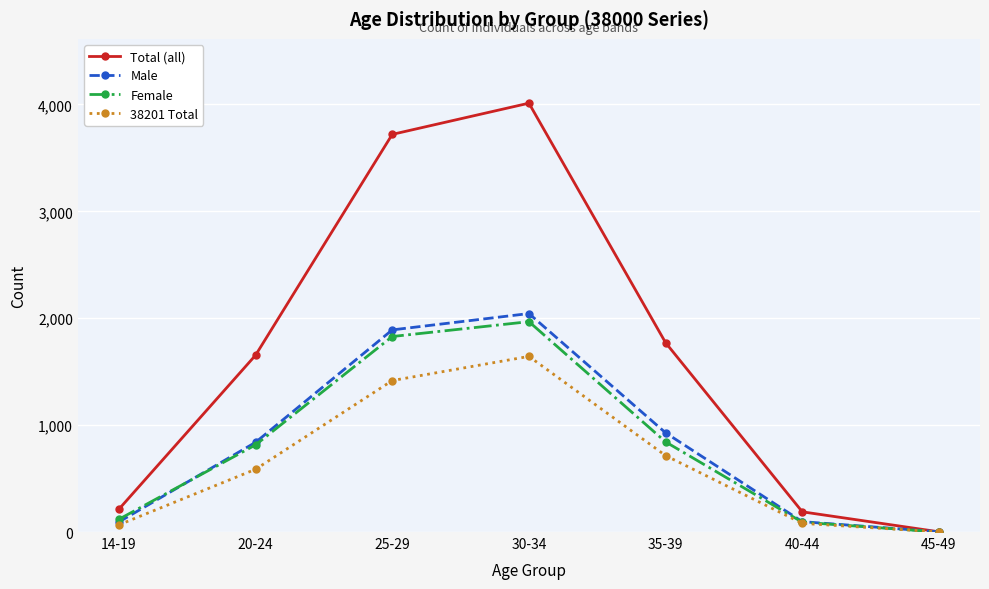

In 38201 Total, how many points are higher than both neighbors (excluding endpoints)?

1